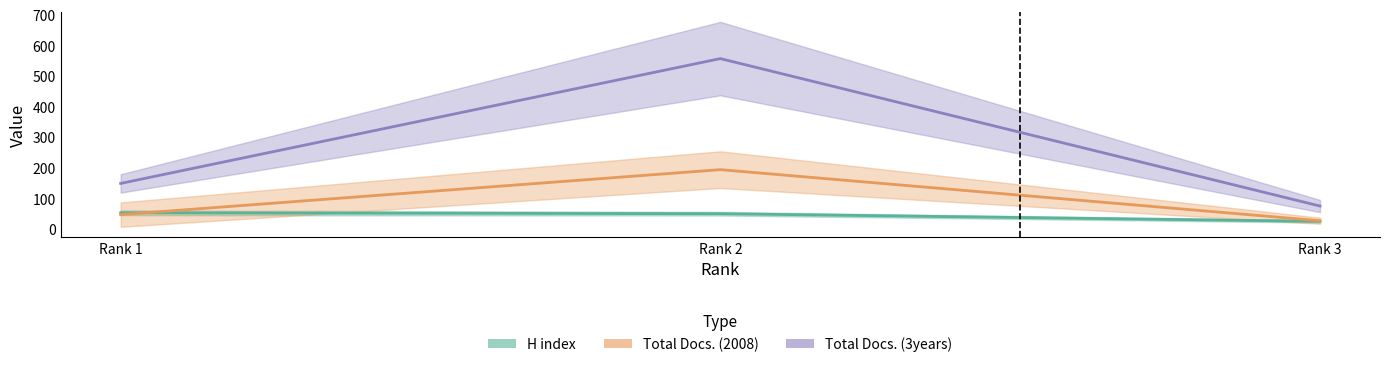

Is it true that Total Docs. (3years) equals 172 at Rank 2?

False